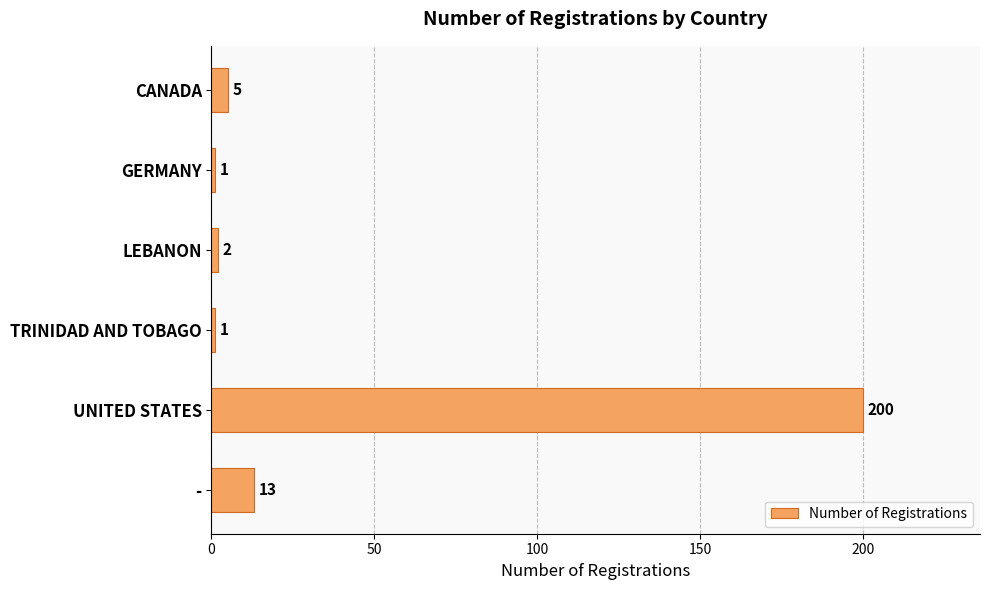

How many bars are there in total?

6